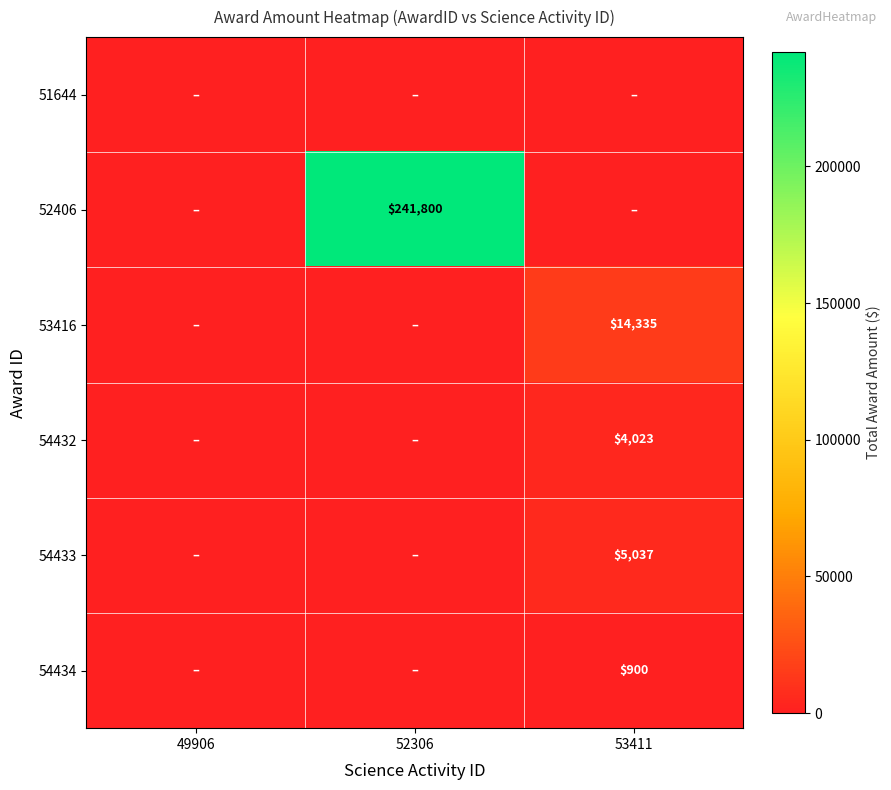

The 54432 series shows 4023 at 53411. True or false?

True